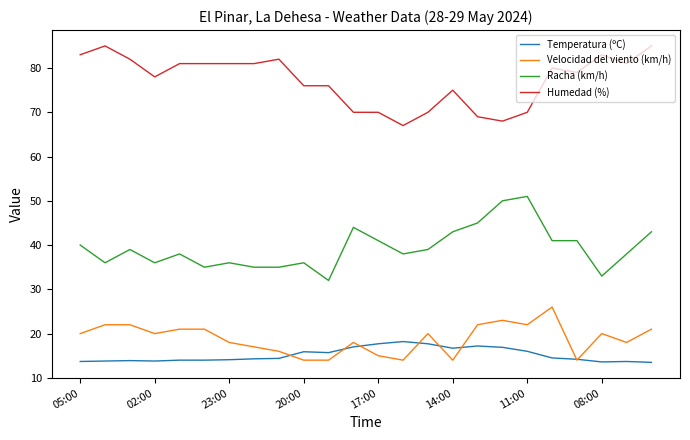

True or false: Velocidad del viento (km/h) and Racha (km/h) cross at least once.

False